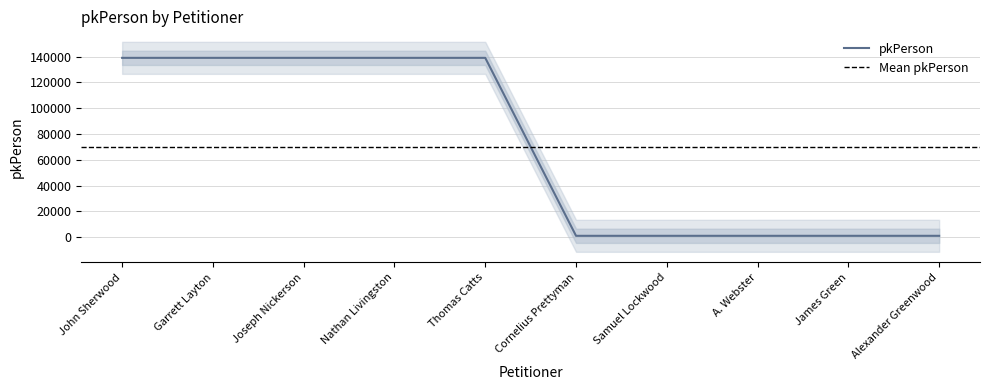

At which label does the data first exceed 139102?

Garrett Layton